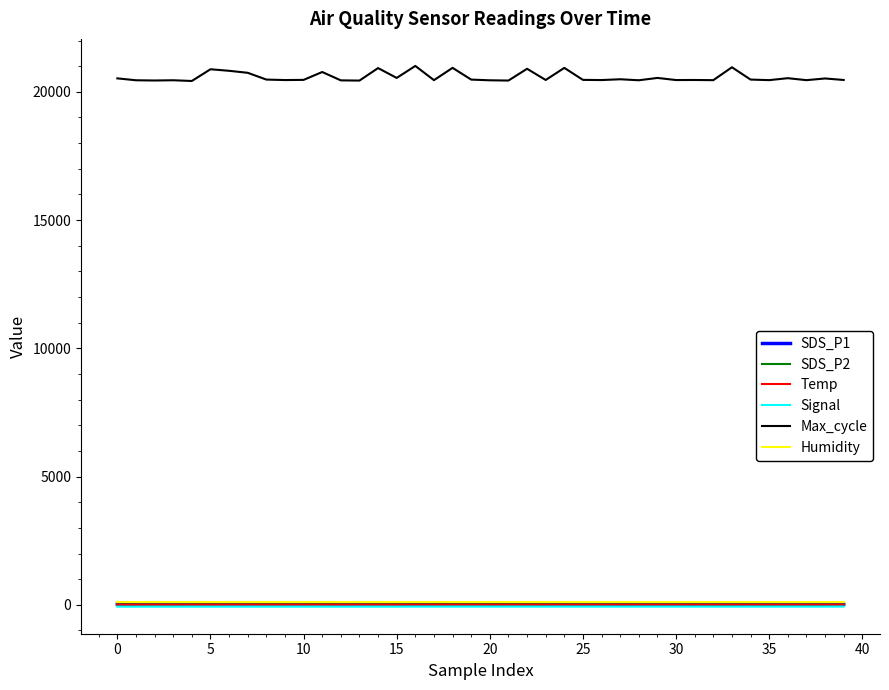

True or false: Signal and Max_cycle intersect in this chart.

False